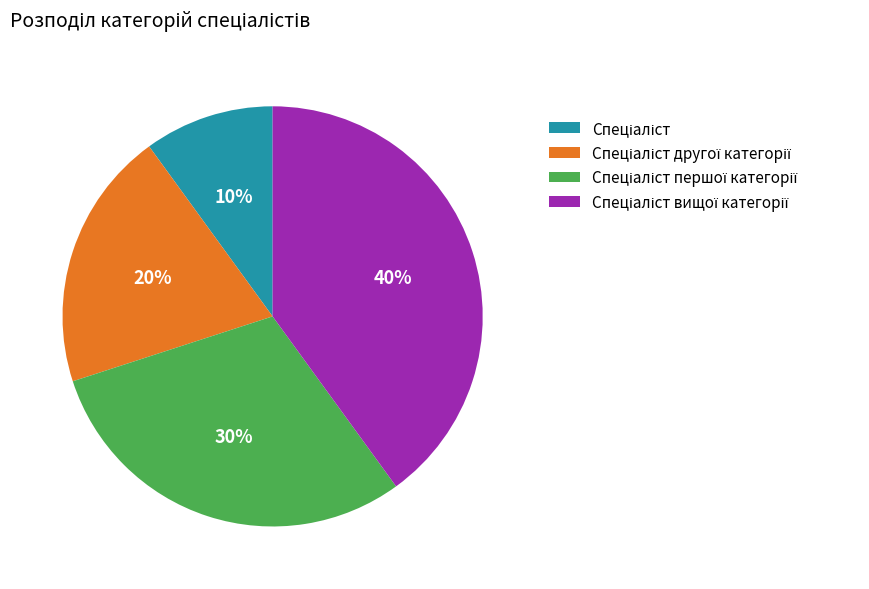

To the nearest percent, what is the average slice percentage?

25%